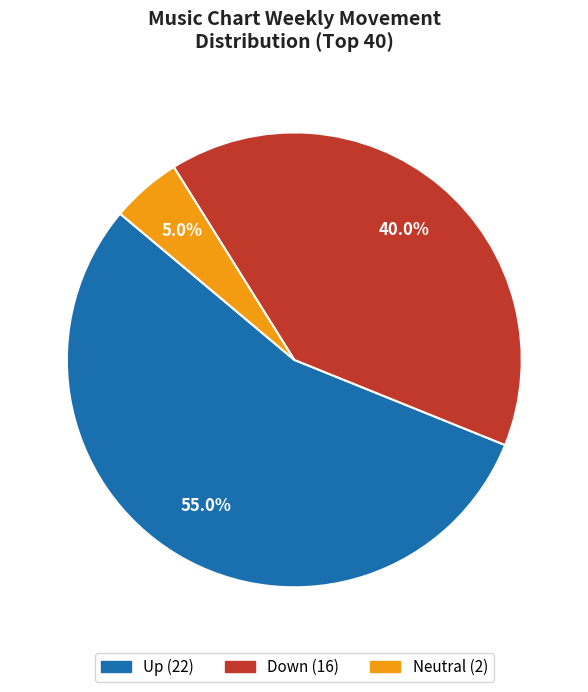

To the nearest percent, what is the difference between the largest and smallest slice percentages?

50%